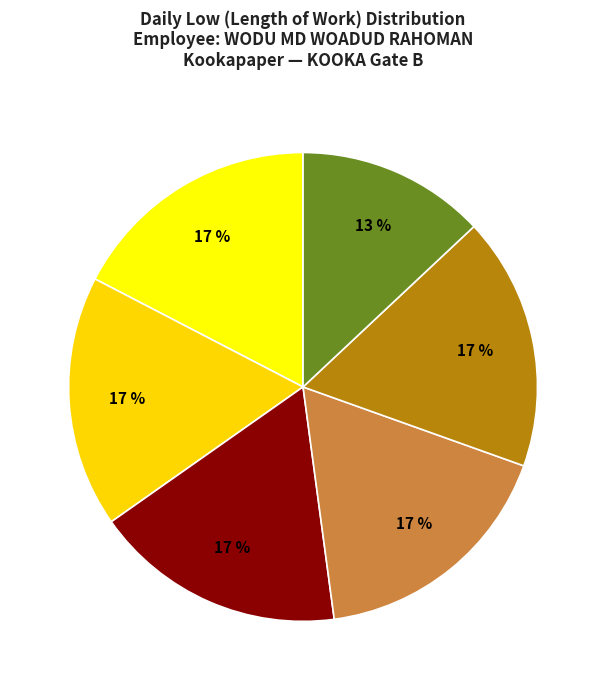

How many segments does this pie chart have?

6